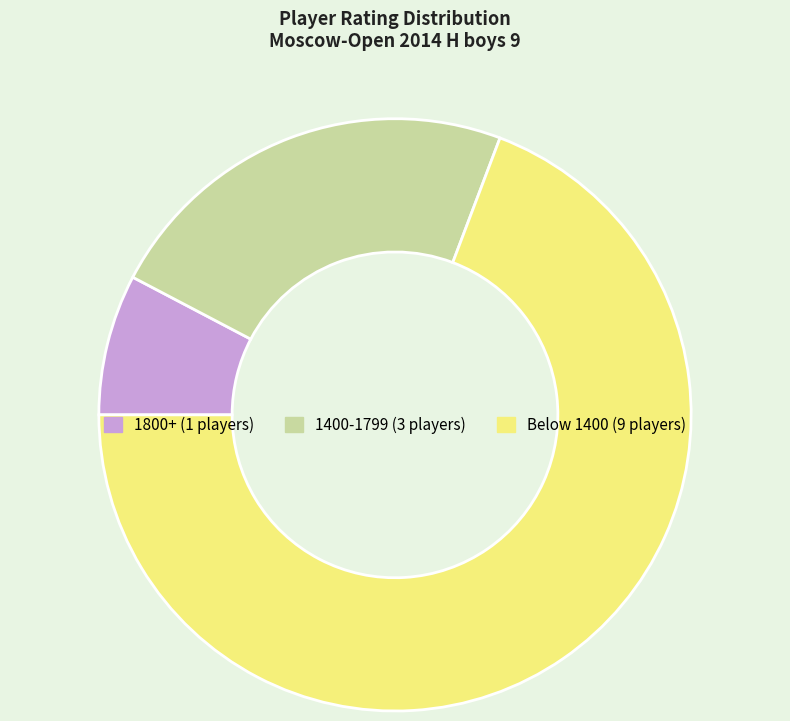

Is there a majority slice in this chart?

Yes